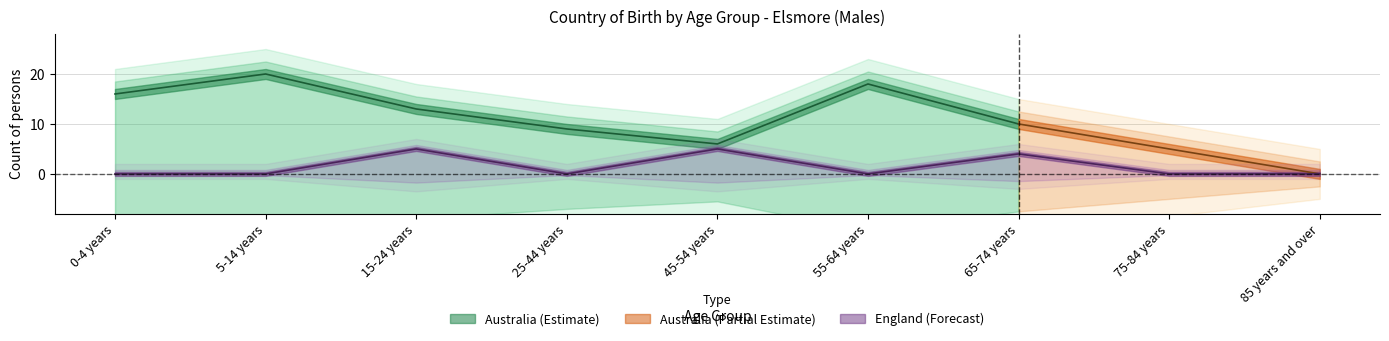

How many interior local peaks (higher than both neighbors) does the data have?

3